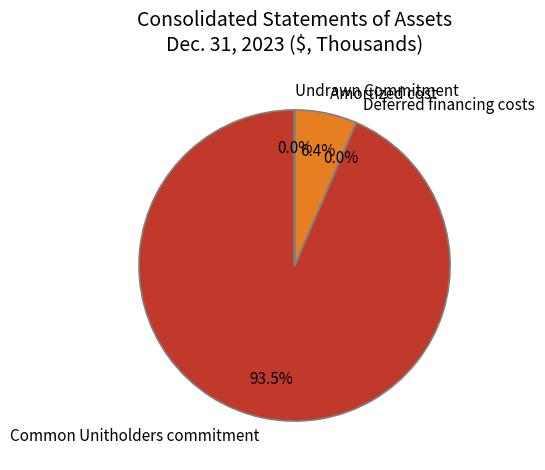

Which slice is the largest?

Common Unitholders commitment